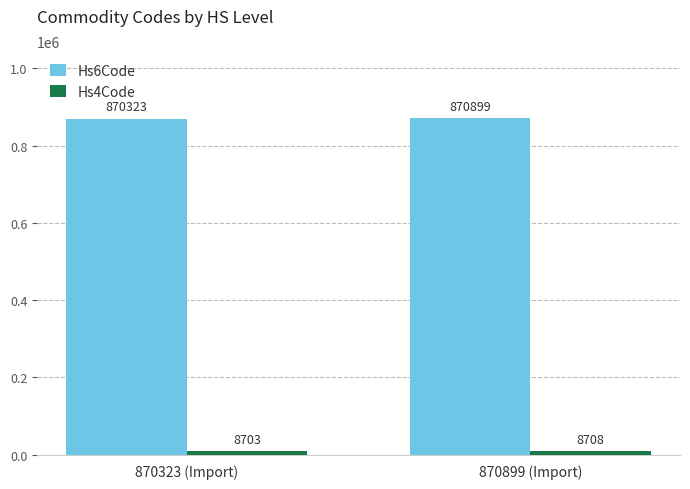

The value of Hs6Code at 870323 (Import) is 870323. True or false?

True